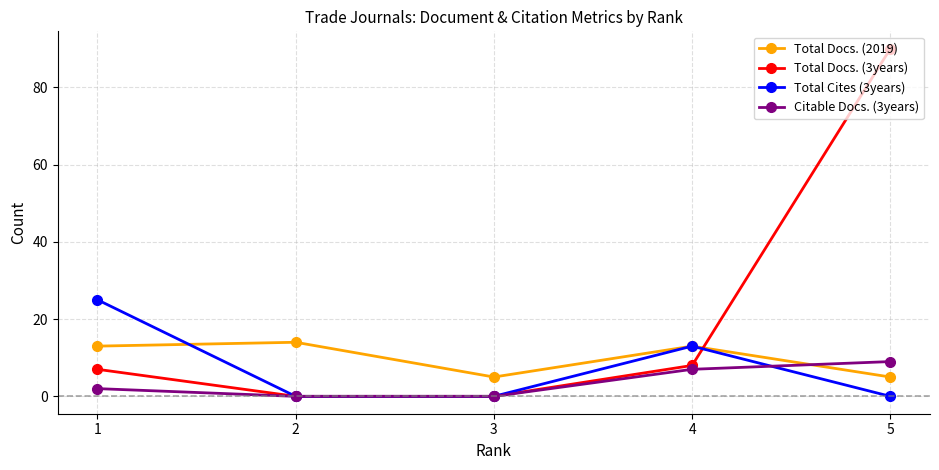

How many lines are shown in the chart?

4